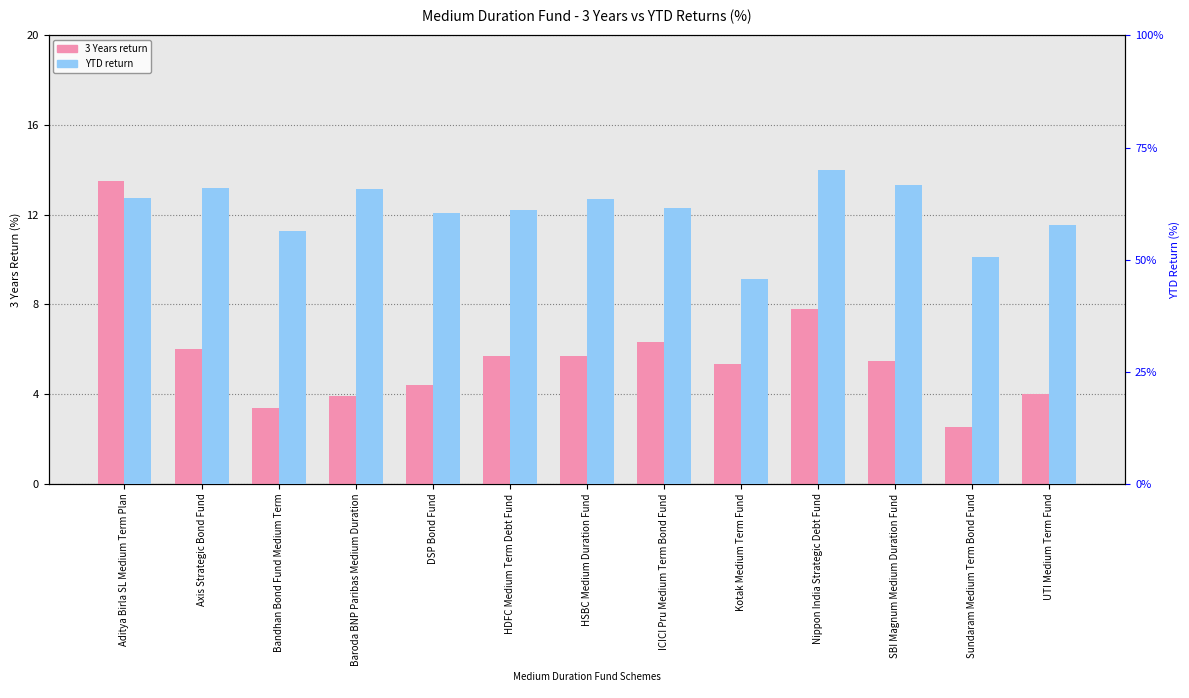

What is the sum of the 3 Years values at Nippon India Strategic Debt Fund and Baroda BNP Paribas Medium Duration?

11.7